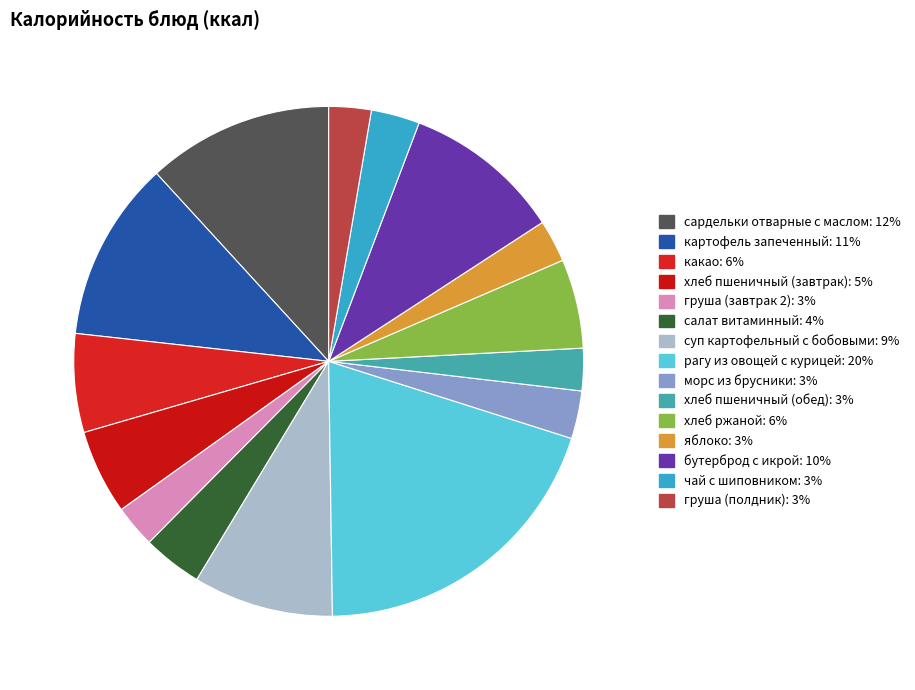

To the nearest percent, what is the combined percentage of чай с шиповником and груша (завтрак 2)?

6%